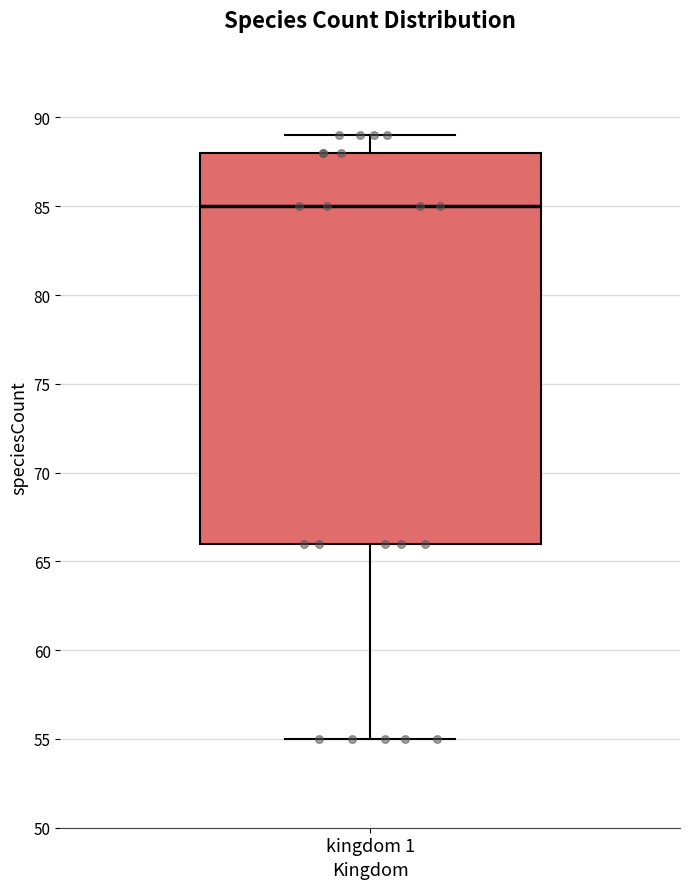

Where does the median line of the box for kingdom 1 sit on the y-axis? The values are not printed on the chart, so give them approximately, as read against the axis.

85